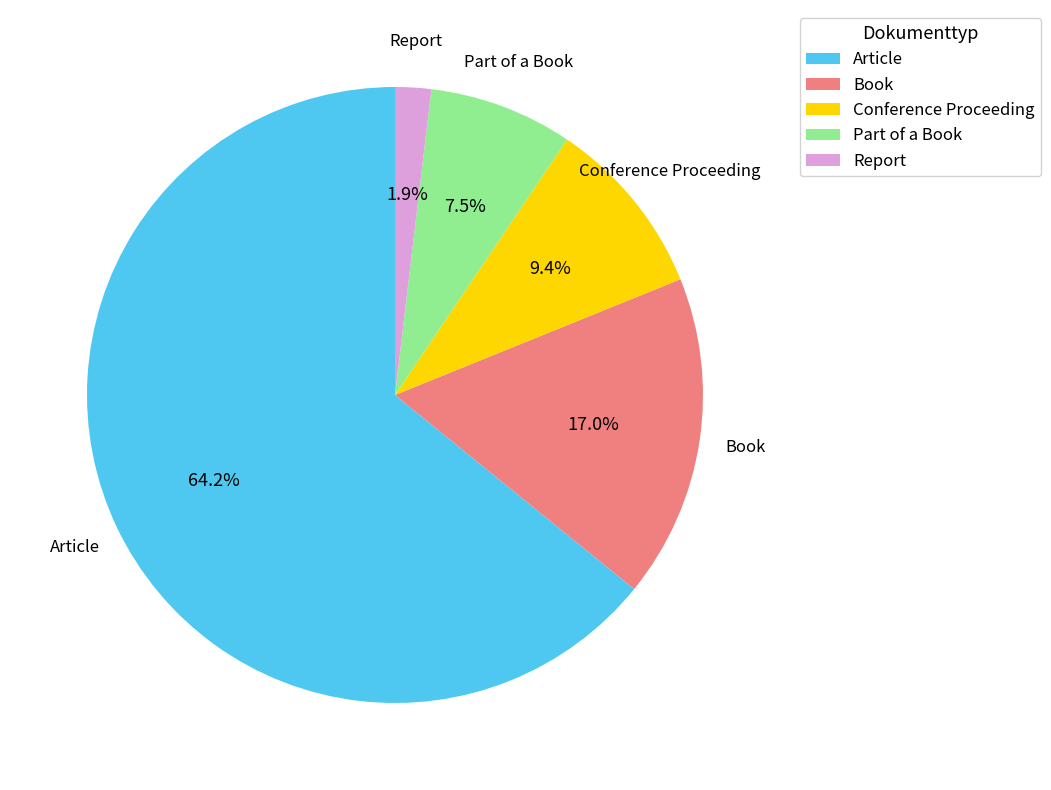

Does Book account for over 50% of the chart?

No